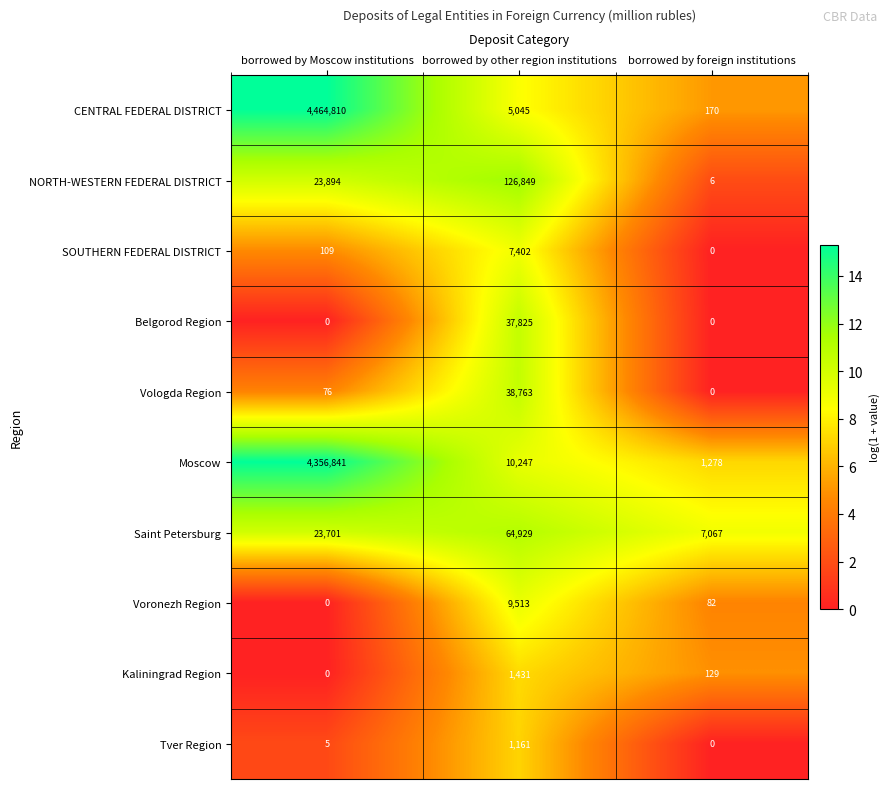

What is the approximate value of Voronezh Region at borrowed by foreign institutions, to the nearest 100?

100